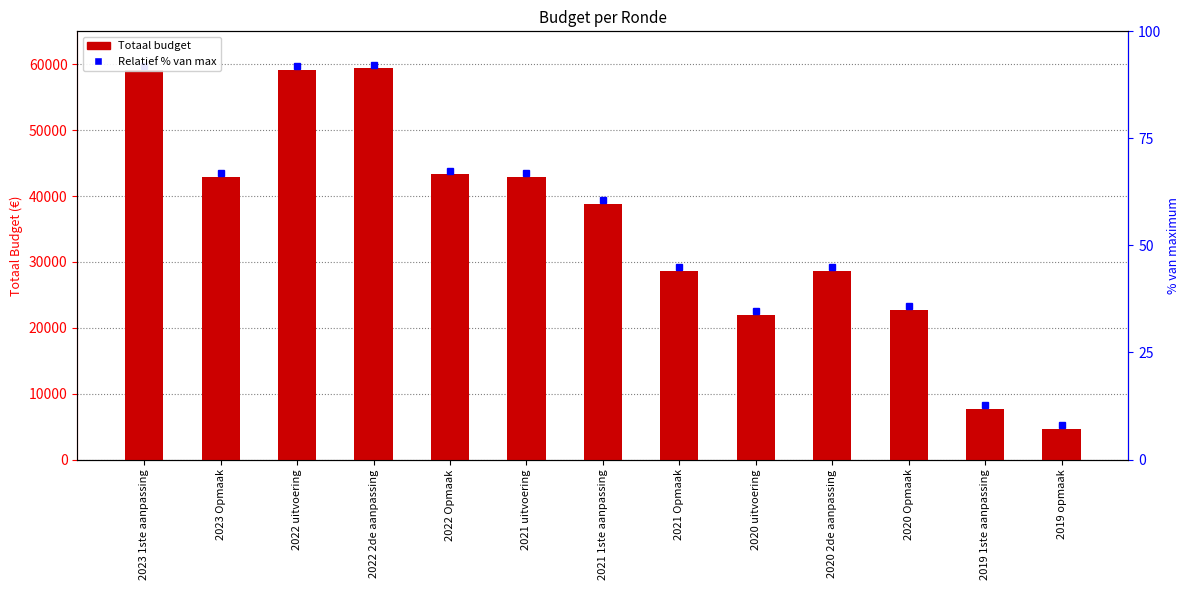

Approximately how many times larger is the value at 2023 Opmaak compared to 2019 1ste aanpassing?

5.6